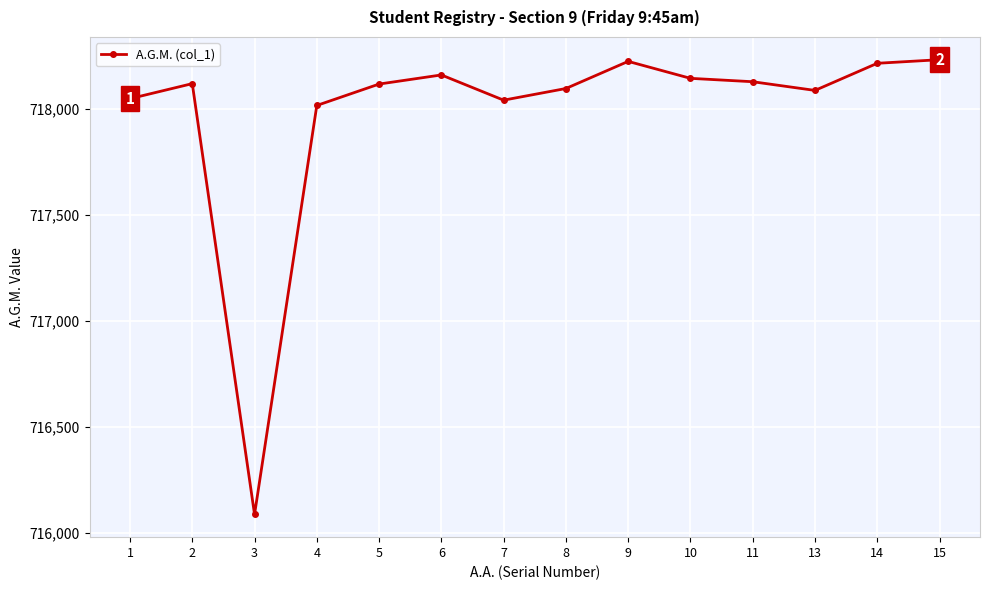

What is the change in value from 7 to 13?

+46